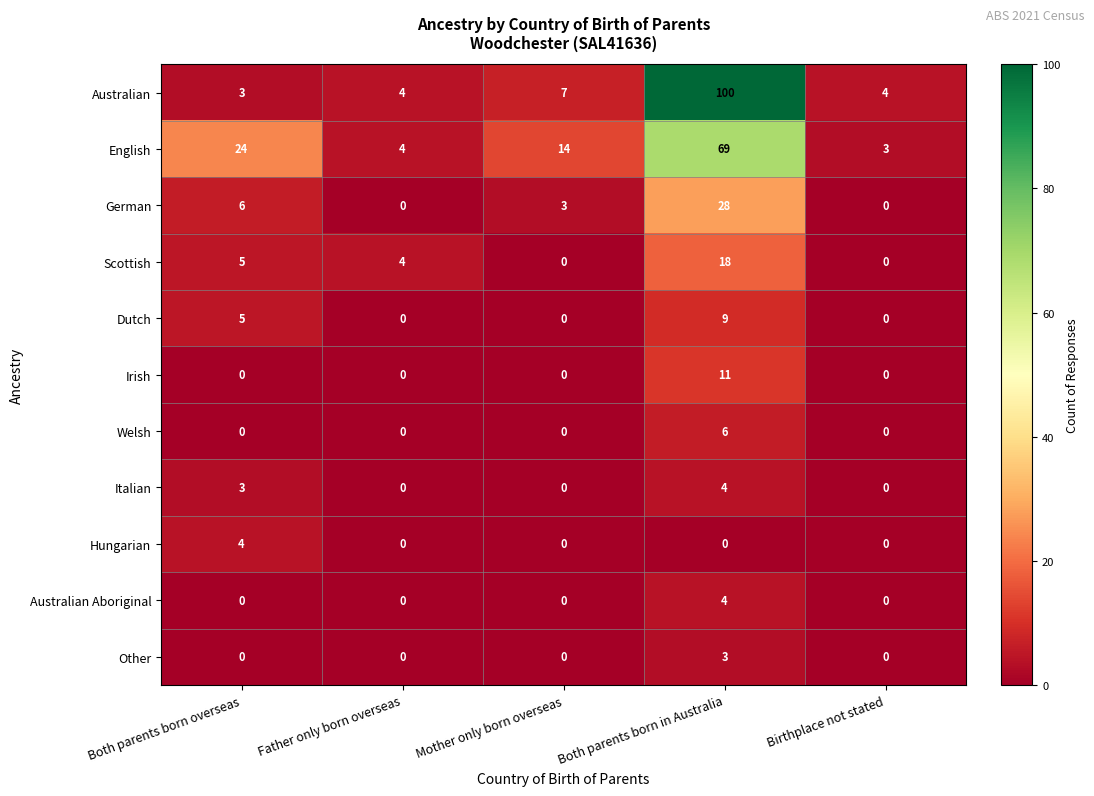

Which series has the largest range (max minus min)?

Australian